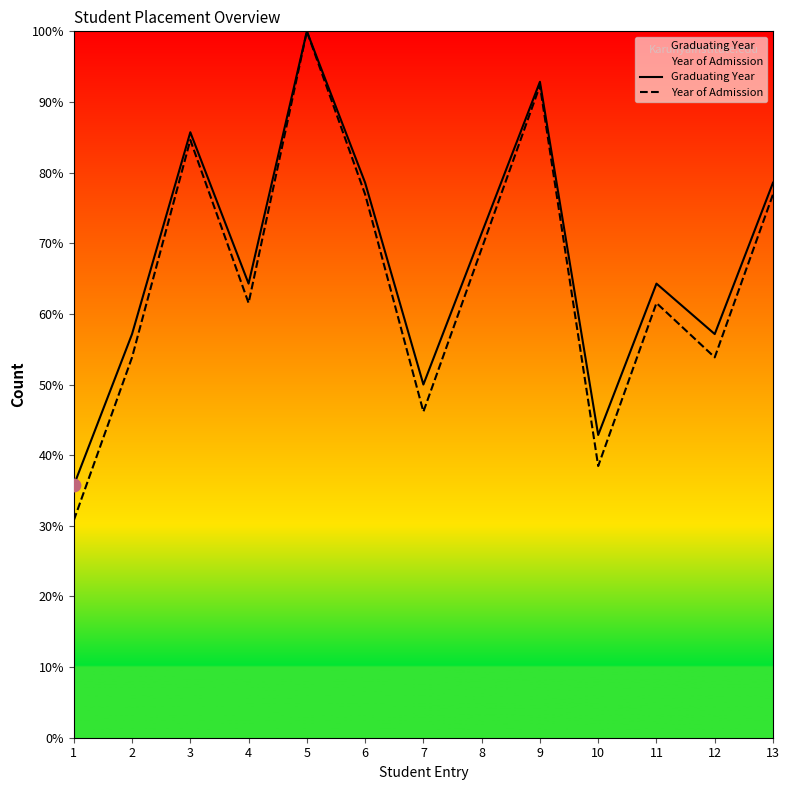

At which category is the sum across all series the highest?

5